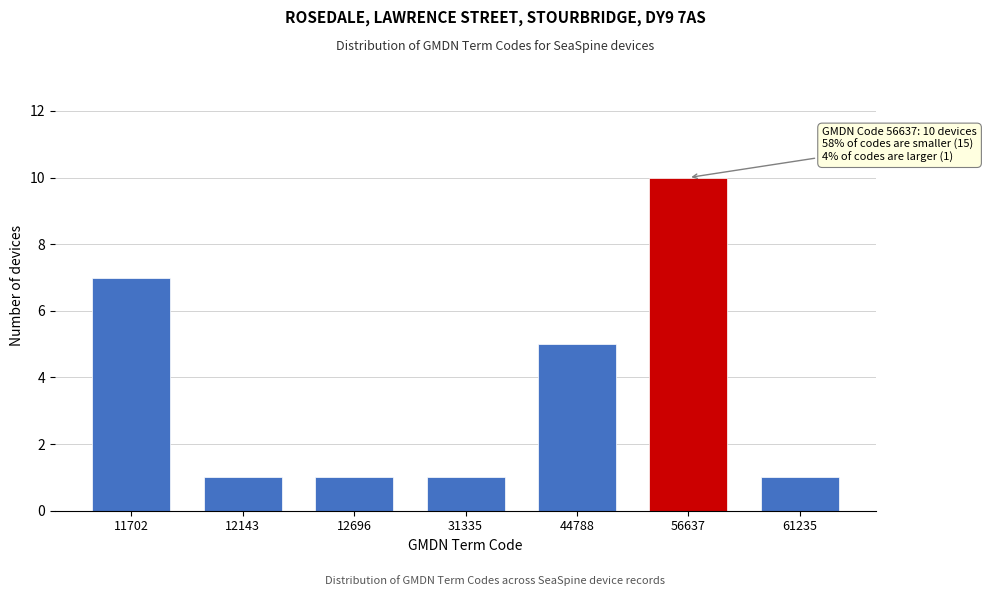

Reading left to right, what are all the values shown in this chart?

7	1	1	1	5	10	1